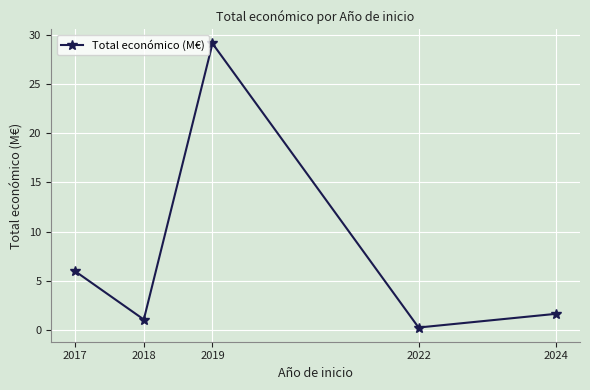

At which label is the value closest to 14?

2017